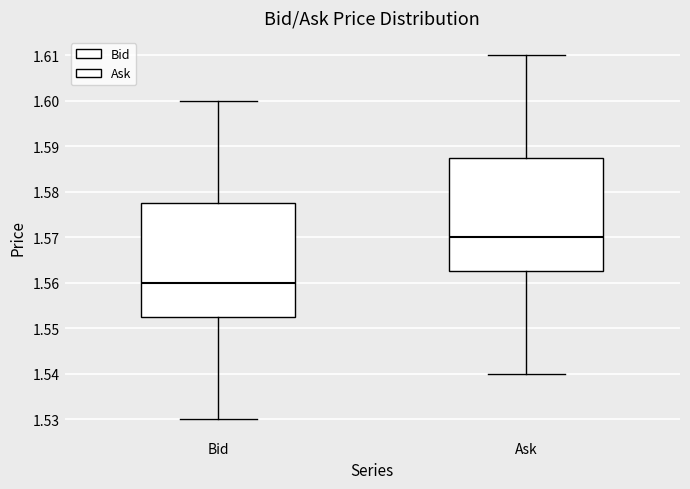

Where does the upper whisker of the box for Ask end on the y-axis? The values are not printed on the chart, so give them approximately, as read against the axis.

1.610